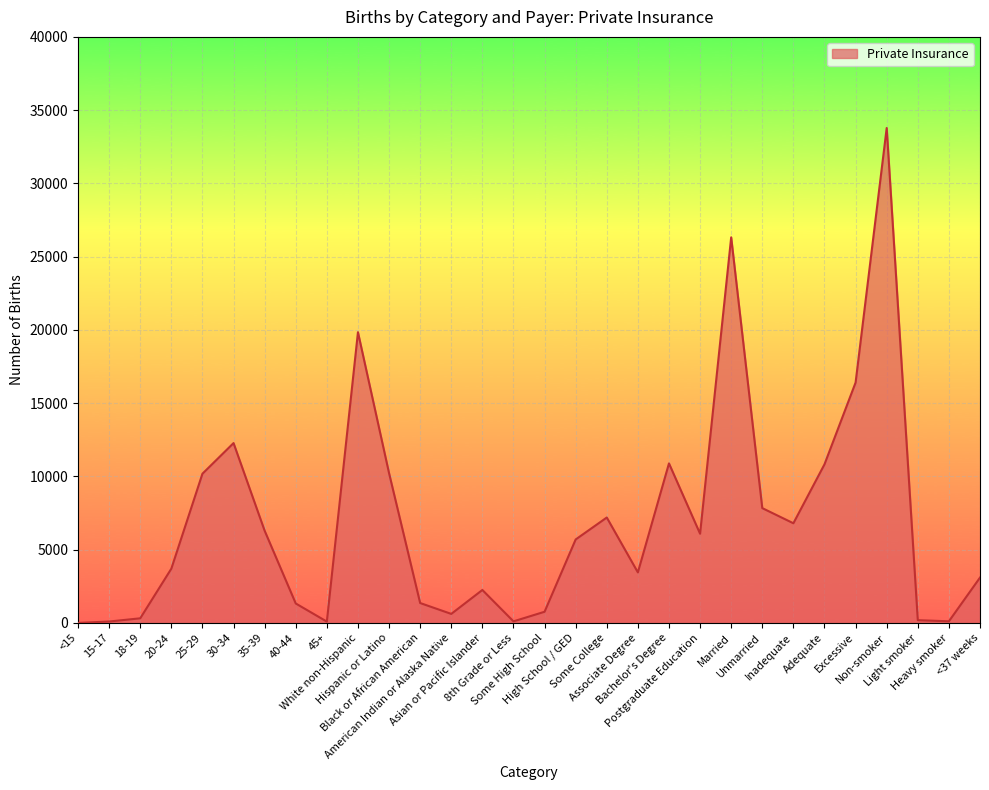

What is the maximum value shown in the chart?

33781